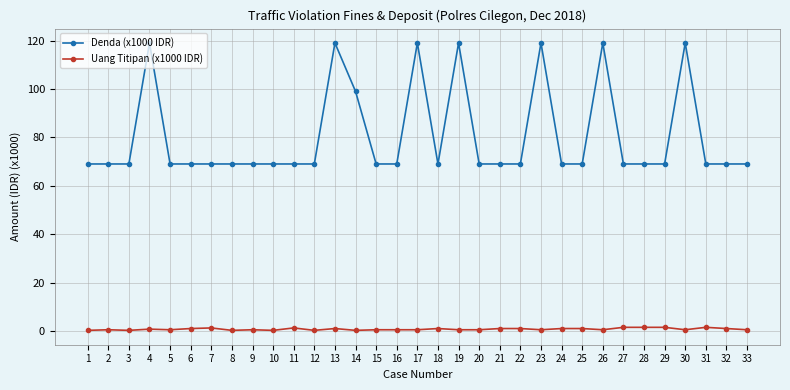

What is the value of the Uang Titipan (x1000 IDR) point at the 16th from the left?

0.5